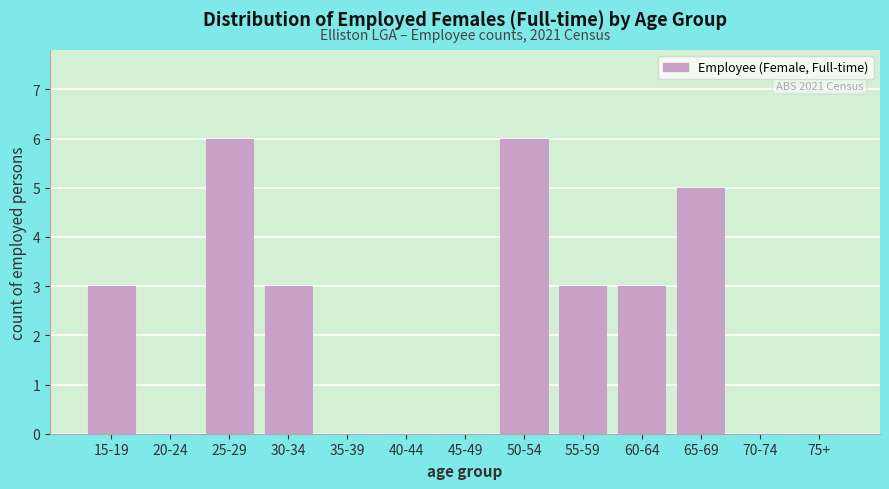

Reading left to right, extract all data points from this chart.

15-19=3	20-24=0	25-29=6	30-34=3	35-39=0	40-44=0	45-49=0	50-54=6	55-59=3	60-64=3	65-69=5	70-74=0	75+=0